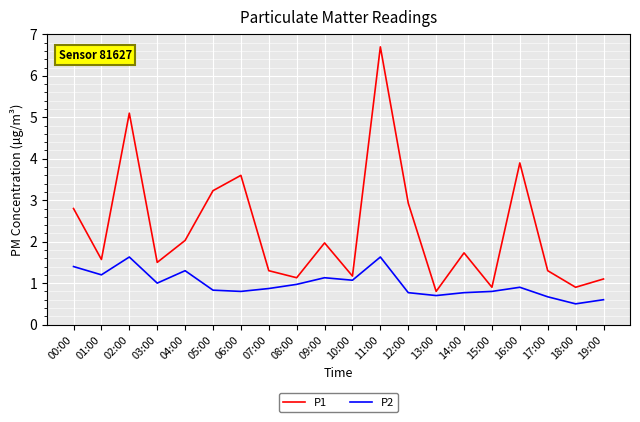

Reading right to left, list all the values displayed in this chart.

P1: 19:00=1.1	18:00=0.9	17:00=1.3	16:00=3.9	15:00=0.9	14:00=1.7	13:00=0.8	12:00=2.9	11:00=6.7	10:00=1.2	09:00=2.0	08:00=1.1	07:00=1.3	06:00=3.6	05:00=3.2	04:00=2.0	03:00=1.5	02:00=5.1	01:00=1.6	00:00=2.8
P2: 19:00=0.6	18:00=0.5	17:00=0.7	16:00=0.9	15:00=0.8	14:00=0.8	13:00=0.7	12:00=0.8	11:00=1.6	10:00=1.1	09:00=1.1	08:00=1.0	07:00=0.9	06:00=0.8	05:00=0.8	04:00=1.3	03:00=1.0	02:00=1.6	01:00=1.2	00:00=1.4